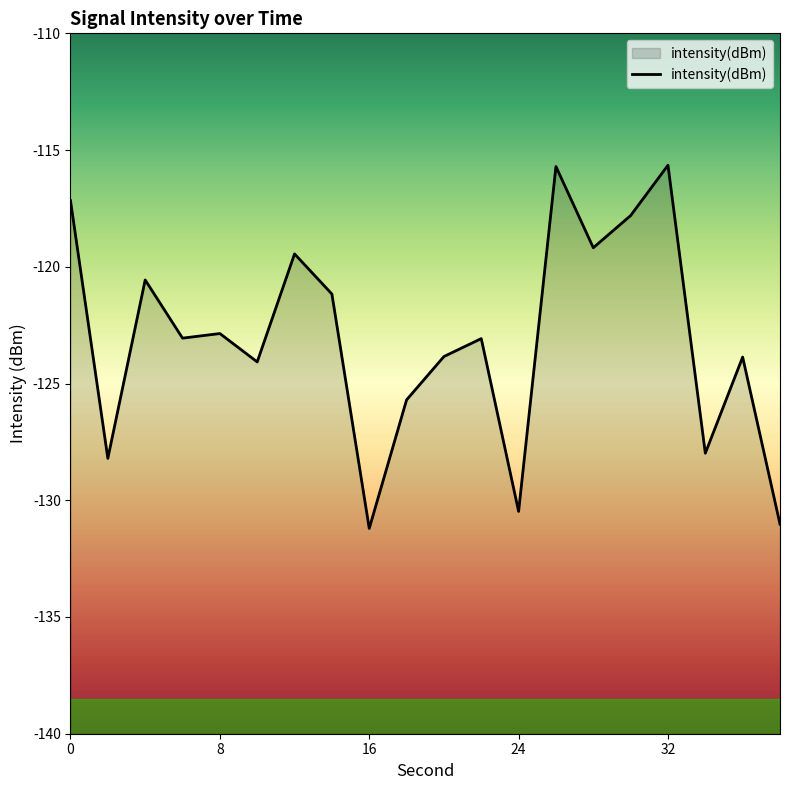

List the labels in order of value, smallest first.

16, 38, 24, 2, 34, 18, 10, 36, 20, 22, 6, 8, 14, 4, 12, 28, 30, 0, 26, 32